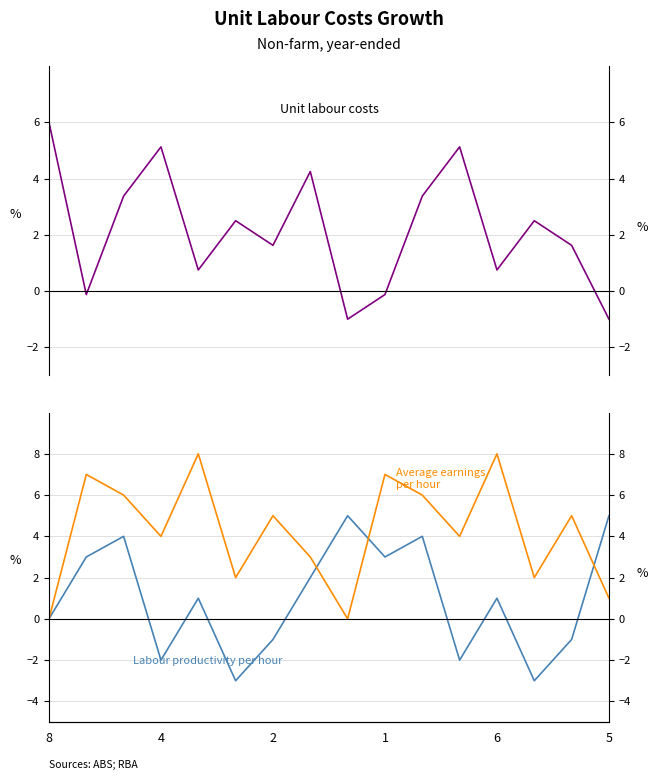

How many values in the Unit labour costs series exceed 2?

8